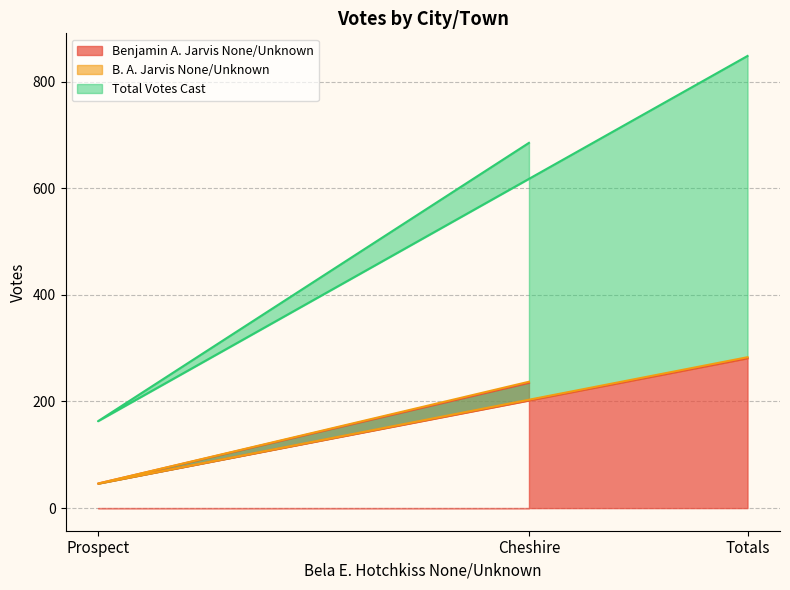

Reading left to right, extract all data points from this chart.

Benjamin A. Jarvis None/Unknown: 235	46	281
B. A. Jarvis None/Unknown: 237	46	283
Total Votes Cast: 685	163	848